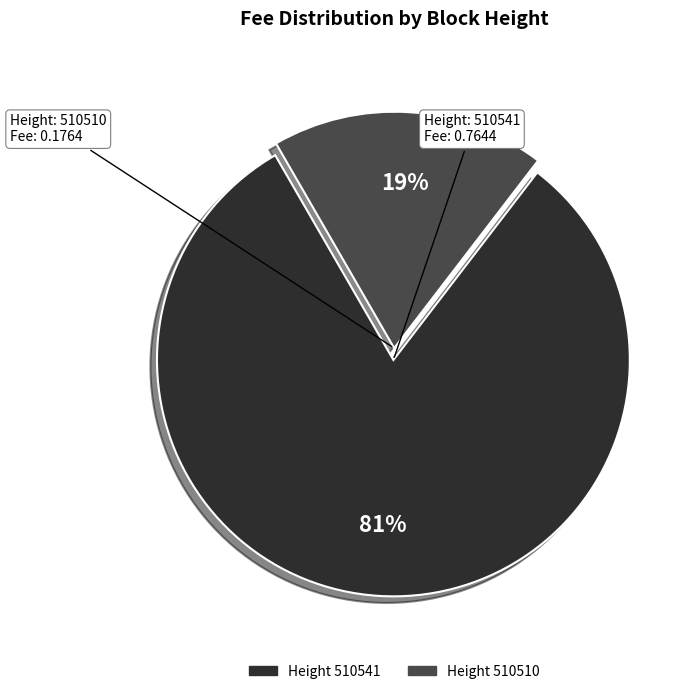

Is there any slice that represents more than half of the pie?

Yes